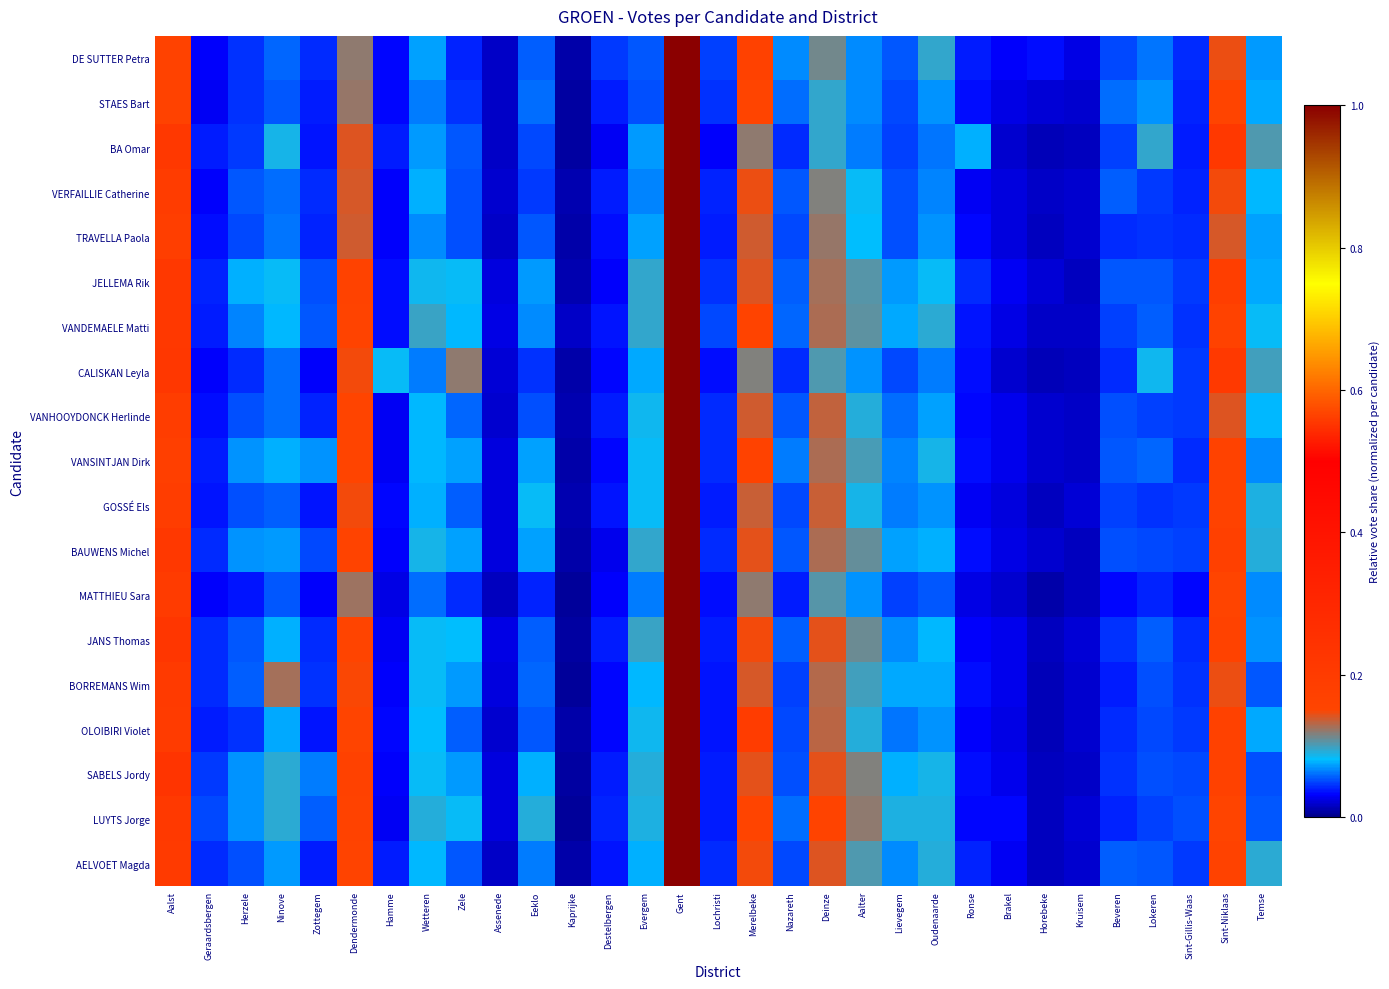

Reading left to right, list all the values displayed in this chart.

DE SUTTER Petra: Aalst=0.2	Geraardsbergen=0.0	Herzele=0.0	Ninove=0.1	Zottegem=0.0	Dendermonde=0.1	Hamme=0.0	Wetteren=0.1	Zele=0.0	Assenede=0.0	Eeklo=0.1	Kaprijke=0.0	Destelbergen=0.0	Evergem=0.1	Gent=1.0	Lochristi=0.0	Merelbeke=0.2	Nazareth=0.1	Deinze=0.1	Aalter=0.1	Lievegem=0.1	Oudenaarde=0.1	Ronse=0.0	Brakel=0.0	Horebeke=0.0	Kruisem=0.0	Beveren=0.0	Lokeren=0.1	Sint-Gillis-Waas=0.0	Sint-Niklaas=0.1	Temse=0.1
STAES Bart: Aalst=0.2	Geraardsbergen=0.0	Herzele=0.0	Ninove=0.1	Zottegem=0.0	Dendermonde=0.1	Hamme=0.0	Wetteren=0.1	Zele=0.0	Assenede=0.0	Eeklo=0.1	Kaprijke=0.0	Destelbergen=0.0	Evergem=0.1	Gent=1.0	Lochristi=0.0	Merelbeke=0.2	Nazareth=0.1	Deinze=0.1	Aalter=0.1	Lievegem=0.0	Oudenaarde=0.1	Ronse=0.0	Brakel=0.0	Horebeke=0.0	Kruisem=0.0	Beveren=0.1	Lokeren=0.1	Sint-Gillis-Waas=0.0	Sint-Niklaas=0.2	Temse=0.1
BA Omar: Aalst=0.2	Geraardsbergen=0.0	Herzele=0.0	Ninove=0.1	Zottegem=0.0	Dendermonde=0.1	Hamme=0.0	Wetteren=0.1	Zele=0.1	Assenede=0.0	Eeklo=0.1	Kaprijke=0.0	Destelbergen=0.0	Evergem=0.1	Gent=1.0	Lochristi=0.0	Merelbeke=0.1	Nazareth=0.0	Deinze=0.1	Aalter=0.1	Lievegem=0.0	Oudenaarde=0.1	Ronse=0.1	Brakel=0.0	Horebeke=0.0	Kruisem=0.0	Beveren=0.0	Lokeren=0.1	Sint-Gillis-Waas=0.0	Sint-Niklaas=0.2	Temse=0.1
VERFAILLIE Catherine: Aalst=0.2	Geraardsbergen=0.0	Herzele=0.1	Ninove=0.1	Zottegem=0.0	Dendermonde=0.1	Hamme=0.0	Wetteren=0.1	Zele=0.1	Assenede=0.0	Eeklo=0.0	Kaprijke=0.0	Destelbergen=0.0	Evergem=0.1	Gent=1.0	Lochristi=0.0	Merelbeke=0.1	Nazareth=0.1	Deinze=0.1	Aalter=0.1	Lievegem=0.1	Oudenaarde=0.1	Ronse=0.0	Brakel=0.0	Horebeke=0.0	Kruisem=0.0	Beveren=0.1	Lokeren=0.0	Sint-Gillis-Waas=0.0	Sint-Niklaas=0.1	Temse=0.1
TRAVELLA Paola: Aalst=0.2	Geraardsbergen=0.0	Herzele=0.1	Ninove=0.1	Zottegem=0.0	Dendermonde=0.1	Hamme=0.0	Wetteren=0.1	Zele=0.1	Assenede=0.0	Eeklo=0.1	Kaprijke=0.0	Destelbergen=0.0	Evergem=0.1	Gent=1.0	Lochristi=0.0	Merelbeke=0.1	Nazareth=0.0	Deinze=0.1	Aalter=0.1	Lievegem=0.1	Oudenaarde=0.1	Ronse=0.0	Brakel=0.0	Horebeke=0.0	Kruisem=0.0	Beveren=0.0	Lokeren=0.0	Sint-Gillis-Waas=0.0	Sint-Niklaas=0.1	Temse=0.1
JELLEMA Rik: Aalst=0.2	Geraardsbergen=0.0	Herzele=0.1	Ninove=0.1	Zottegem=0.1	Dendermonde=0.2	Hamme=0.0	Wetteren=0.1	Zele=0.1	Assenede=0.0	Eeklo=0.1	Kaprijke=0.0	Destelbergen=0.0	Evergem=0.1	Gent=1.0	Lochristi=0.0	Merelbeke=0.1	Nazareth=0.1	Deinze=0.1	Aalter=0.1	Lievegem=0.1	Oudenaarde=0.1	Ronse=0.0	Brakel=0.0	Horebeke=0.0	Kruisem=0.0	Beveren=0.1	Lokeren=0.1	Sint-Gillis-Waas=0.0	Sint-Niklaas=0.2	Temse=0.1
VANDEMAELE Matti: Aalst=0.2	Geraardsbergen=0.0	Herzele=0.1	Ninove=0.1	Zottegem=0.1	Dendermonde=0.2	Hamme=0.0	Wetteren=0.1	Zele=0.1	Assenede=0.0	Eeklo=0.1	Kaprijke=0.0	Destelbergen=0.0	Evergem=0.1	Gent=1.0	Lochristi=0.1	Merelbeke=0.2	Nazareth=0.1	Deinze=0.1	Aalter=0.1	Lievegem=0.1	Oudenaarde=0.1	Ronse=0.0	Brakel=0.0	Horebeke=0.0	Kruisem=0.0	Beveren=0.0	Lokeren=0.1	Sint-Gillis-Waas=0.0	Sint-Niklaas=0.2	Temse=0.1
CALISKAN Leyla: Aalst=0.2	Geraardsbergen=0.0	Herzele=0.0	Ninove=0.1	Zottegem=0.0	Dendermonde=0.1	Hamme=0.1	Wetteren=0.1	Zele=0.1	Assenede=0.0	Eeklo=0.0	Kaprijke=0.0	Destelbergen=0.0	Evergem=0.1	Gent=1.0	Lochristi=0.0	Merelbeke=0.1	Nazareth=0.0	Deinze=0.1	Aalter=0.1	Lievegem=0.0	Oudenaarde=0.1	Ronse=0.0	Brakel=0.0	Horebeke=0.0	Kruisem=0.0	Beveren=0.0	Lokeren=0.1	Sint-Gillis-Waas=0.0	Sint-Niklaas=0.2	Temse=0.1
VANHOOYDONCK Herlinde: Aalst=0.2	Geraardsbergen=0.0	Herzele=0.1	Ninove=0.1	Zottegem=0.0	Dendermonde=0.2	Hamme=0.0	Wetteren=0.1	Zele=0.1	Assenede=0.0	Eeklo=0.1	Kaprijke=0.0	Destelbergen=0.0	Evergem=0.1	Gent=1.0	Lochristi=0.0	Merelbeke=0.1	Nazareth=0.1	Deinze=0.1	Aalter=0.1	Lievegem=0.1	Oudenaarde=0.1	Ronse=0.0	Brakel=0.0	Horebeke=0.0	Kruisem=0.0	Beveren=0.1	Lokeren=0.0	Sint-Gillis-Waas=0.0	Sint-Niklaas=0.1	Temse=0.1
VANSINTJAN Dirk: Aalst=0.2	Geraardsbergen=0.0	Herzele=0.1	Ninove=0.1	Zottegem=0.1	Dendermonde=0.2	Hamme=0.0	Wetteren=0.1	Zele=0.1	Assenede=0.0	Eeklo=0.1	Kaprijke=0.0	Destelbergen=0.0	Evergem=0.1	Gent=1.0	Lochristi=0.0	Merelbeke=0.2	Nazareth=0.1	Deinze=0.1	Aalter=0.1	Lievegem=0.1	Oudenaarde=0.1	Ronse=0.0	Brakel=0.0	Horebeke=0.0	Kruisem=0.0	Beveren=0.1	Lokeren=0.1	Sint-Gillis-Waas=0.0	Sint-Niklaas=0.2	Temse=0.1
GOSSÉ Els: Aalst=0.2	Geraardsbergen=0.0	Herzele=0.1	Ninove=0.1	Zottegem=0.0	Dendermonde=0.1	Hamme=0.0	Wetteren=0.1	Zele=0.1	Assenede=0.0	Eeklo=0.1	Kaprijke=0.0	Destelbergen=0.0	Evergem=0.1	Gent=1.0	Lochristi=0.0	Merelbeke=0.1	Nazareth=0.1	Deinze=0.1	Aalter=0.1	Lievegem=0.1	Oudenaarde=0.1	Ronse=0.0	Brakel=0.0	Horebeke=0.0	Kruisem=0.0	Beveren=0.0	Lokeren=0.0	Sint-Gillis-Waas=0.0	Sint-Niklaas=0.2	Temse=0.1
BAUWENS Michel: Aalst=0.2	Geraardsbergen=0.0	Herzele=0.1	Ninove=0.1	Zottegem=0.1	Dendermonde=0.2	Hamme=0.0	Wetteren=0.1	Zele=0.1	Assenede=0.0	Eeklo=0.1	Kaprijke=0.0	Destelbergen=0.0	Evergem=0.1	Gent=1.0	Lochristi=0.0	Merelbeke=0.1	Nazareth=0.1	Deinze=0.1	Aalter=0.1	Lievegem=0.1	Oudenaarde=0.1	Ronse=0.0	Brakel=0.0	Horebeke=0.0	Kruisem=0.0	Beveren=0.1	Lokeren=0.1	Sint-Gillis-Waas=0.0	Sint-Niklaas=0.2	Temse=0.1
MATTHIEU Sara: Aalst=0.2	Geraardsbergen=0.0	Herzele=0.0	Ninove=0.1	Zottegem=0.0	Dendermonde=0.1	Hamme=0.0	Wetteren=0.1	Zele=0.0	Assenede=0.0	Eeklo=0.0	Kaprijke=0.0	Destelbergen=0.0	Evergem=0.1	Gent=1.0	Lochristi=0.0	Merelbeke=0.1	Nazareth=0.0	Deinze=0.1	Aalter=0.1	Lievegem=0.0	Oudenaarde=0.1	Ronse=0.0	Brakel=0.0	Horebeke=0.0	Kruisem=0.0	Beveren=0.0	Lokeren=0.0	Sint-Gillis-Waas=0.0	Sint-Niklaas=0.2	Temse=0.1
JANS Thomas: Aalst=0.2	Geraardsbergen=0.0	Herzele=0.1	Ninove=0.1	Zottegem=0.0	Dendermonde=0.2	Hamme=0.0	Wetteren=0.1	Zele=0.1	Assenede=0.0	Eeklo=0.1	Kaprijke=0.0	Destelbergen=0.0	Evergem=0.1	Gent=1.0	Lochristi=0.0	Merelbeke=0.1	Nazareth=0.1	Deinze=0.1	Aalter=0.1	Lievegem=0.1	Oudenaarde=0.1	Ronse=0.0	Brakel=0.0	Horebeke=0.0	Kruisem=0.0	Beveren=0.0	Lokeren=0.1	Sint-Gillis-Waas=0.0	Sint-Niklaas=0.2	Temse=0.1
BORREMANS Wim: Aalst=0.2	Geraardsbergen=0.0	Herzele=0.1	Ninove=0.1	Zottegem=0.0	Dendermonde=0.1	Hamme=0.0	Wetteren=0.1	Zele=0.1	Assenede=0.0	Eeklo=0.1	Kaprijke=0.0	Destelbergen=0.0	Evergem=0.1	Gent=1.0	Lochristi=0.0	Merelbeke=0.1	Nazareth=0.0	Deinze=0.1	Aalter=0.1	Lievegem=0.1	Oudenaarde=0.1	Ronse=0.0	Brakel=0.0	Horebeke=0.0	Kruisem=0.0	Beveren=0.0	Lokeren=0.1	Sint-Gillis-Waas=0.0	Sint-Niklaas=0.1	Temse=0.1
OLOIBIRI Violet: Aalst=0.2	Geraardsbergen=0.0	Herzele=0.0	Ninove=0.1	Zottegem=0.0	Dendermonde=0.2	Hamme=0.0	Wetteren=0.1	Zele=0.1	Assenede=0.0	Eeklo=0.1	Kaprijke=0.0	Destelbergen=0.0	Evergem=0.1	Gent=1.0	Lochristi=0.0	Merelbeke=0.2	Nazareth=0.1	Deinze=0.1	Aalter=0.1	Lievegem=0.1	Oudenaarde=0.1	Ronse=0.0	Brakel=0.0	Horebeke=0.0	Kruisem=0.0	Beveren=0.0	Lokeren=0.1	Sint-Gillis-Waas=0.0	Sint-Niklaas=0.2	Temse=0.1
SABELS Jordy: Aalst=0.2	Geraardsbergen=0.0	Herzele=0.1	Ninove=0.1	Zottegem=0.1	Dendermonde=0.2	Hamme=0.0	Wetteren=0.1	Zele=0.1	Assenede=0.0	Eeklo=0.1	Kaprijke=0.0	Destelbergen=0.0	Evergem=0.1	Gent=1.0	Lochristi=0.0	Merelbeke=0.1	Nazareth=0.1	Deinze=0.1	Aalter=0.1	Lievegem=0.1	Oudenaarde=0.1	Ronse=0.0	Brakel=0.0	Horebeke=0.0	Kruisem=0.0	Beveren=0.0	Lokeren=0.1	Sint-Gillis-Waas=0.0	Sint-Niklaas=0.2	Temse=0.1
LUYTS Jorge: Aalst=0.2	Geraardsbergen=0.0	Herzele=0.1	Ninove=0.1	Zottegem=0.1	Dendermonde=0.2	Hamme=0.0	Wetteren=0.1	Zele=0.1	Assenede=0.0	Eeklo=0.1	Kaprijke=0.0	Destelbergen=0.0	Evergem=0.1	Gent=1.0	Lochristi=0.0	Merelbeke=0.2	Nazareth=0.1	Deinze=0.2	Aalter=0.1	Lievegem=0.1	Oudenaarde=0.1	Ronse=0.0	Brakel=0.0	Horebeke=0.0	Kruisem=0.0	Beveren=0.0	Lokeren=0.0	Sint-Gillis-Waas=0.1	Sint-Niklaas=0.2	Temse=0.1
AELVOET Magda: Aalst=0.2	Geraardsbergen=0.0	Herzele=0.1	Ninove=0.1	Zottegem=0.0	Dendermonde=0.2	Hamme=0.0	Wetteren=0.1	Zele=0.1	Assenede=0.0	Eeklo=0.1	Kaprijke=0.0	Destelbergen=0.0	Evergem=0.1	Gent=1.0	Lochristi=0.0	Merelbeke=0.1	Nazareth=0.1	Deinze=0.1	Aalter=0.1	Lievegem=0.1	Oudenaarde=0.1	Ronse=0.0	Brakel=0.0	Horebeke=0.0	Kruisem=0.0	Beveren=0.1	Lokeren=0.1	Sint-Gillis-Waas=0.0	Sint-Niklaas=0.2	Temse=0.1